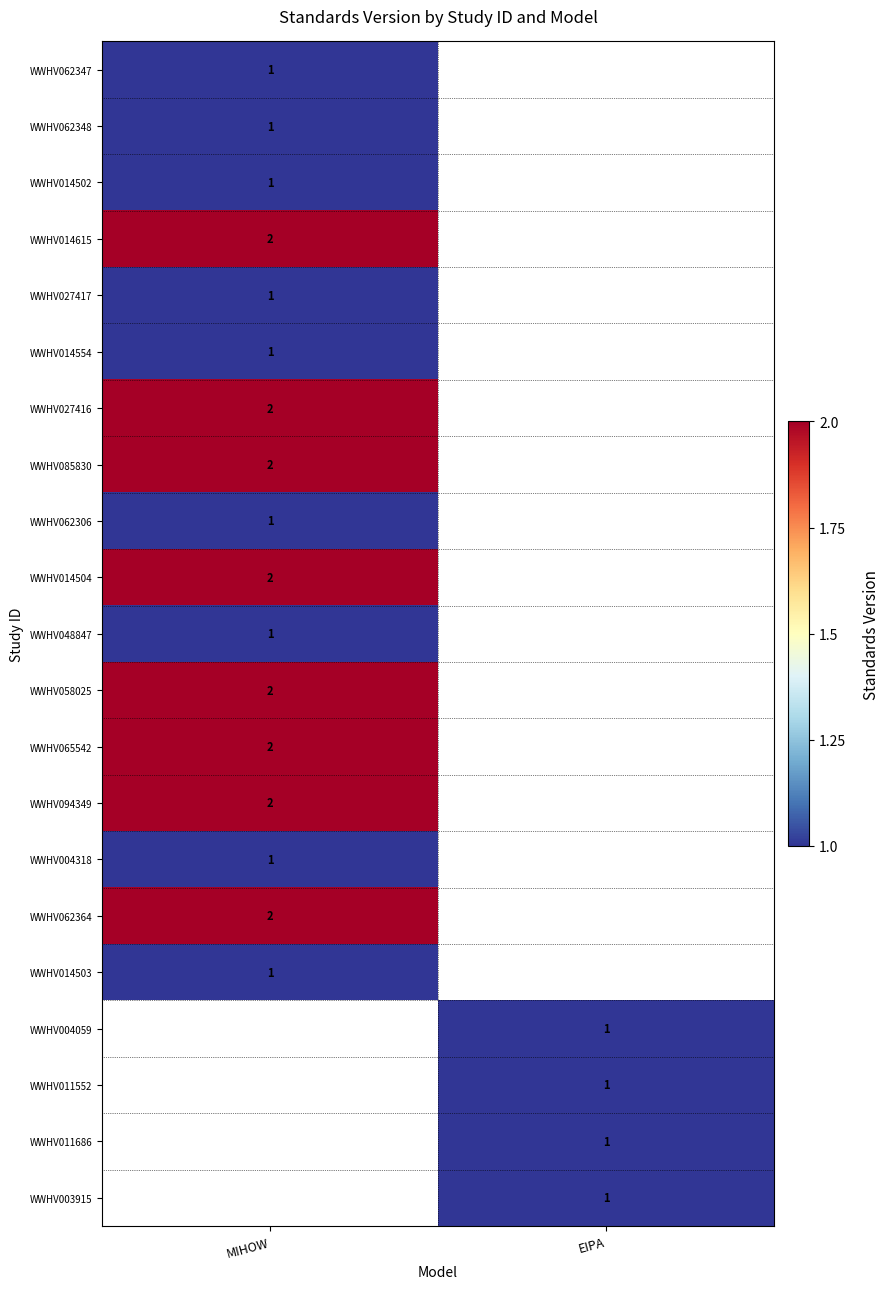

The value of WWHV003915 at EIPA is 1. True or false?

True